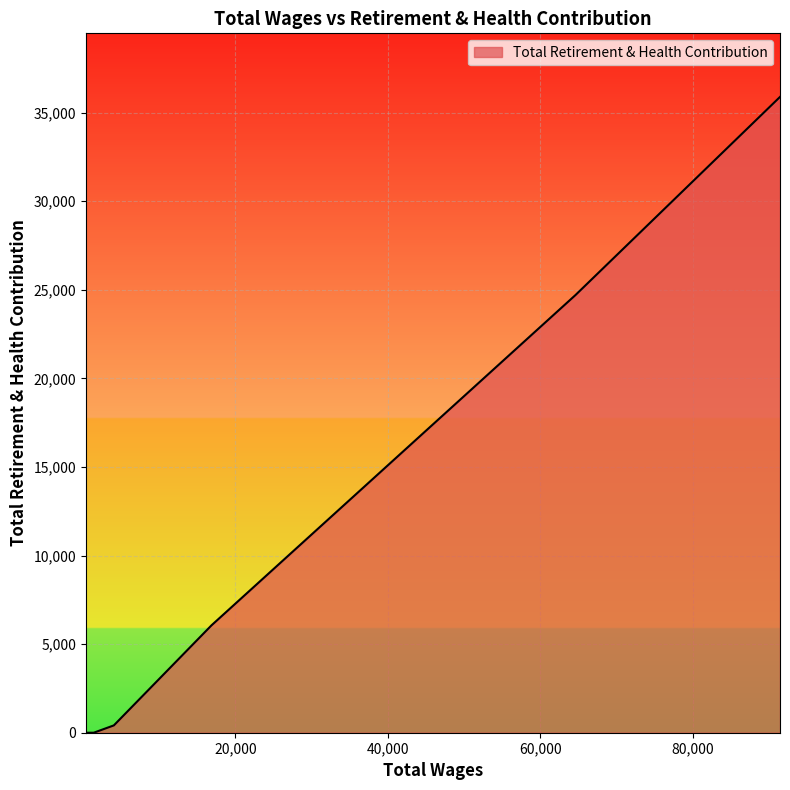

What is the average value?

6708